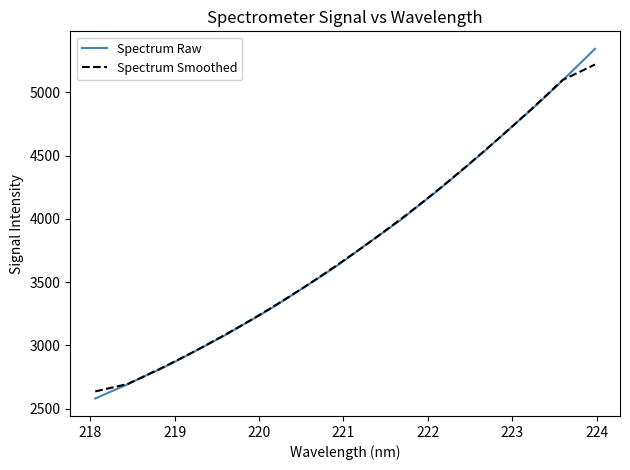

What is the highest value of the Spectrum Smoothed series?

5219.6